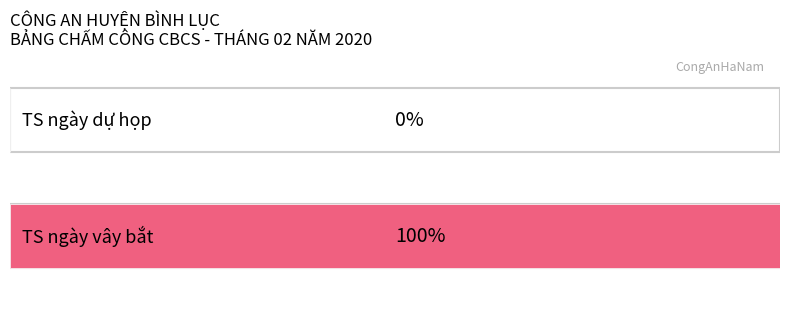

What is the average value of the TS ngày vây bắt series?

1